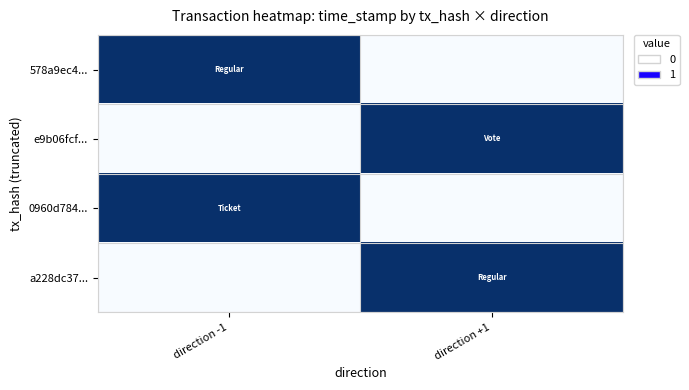

What is the spread (max minus min) of values at direction +1?

1